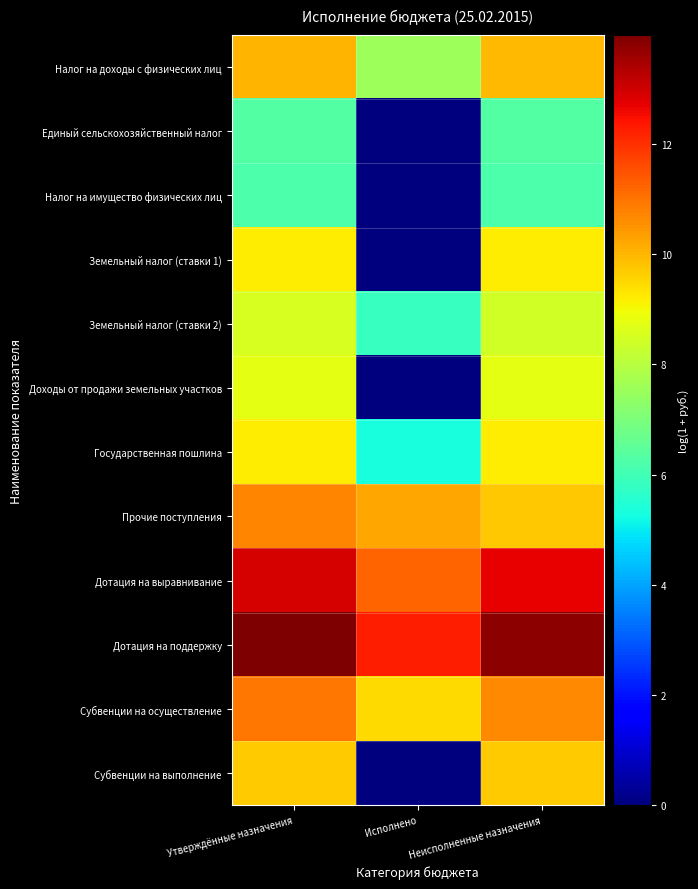

At how many categories does at least one series exceed 5?

3